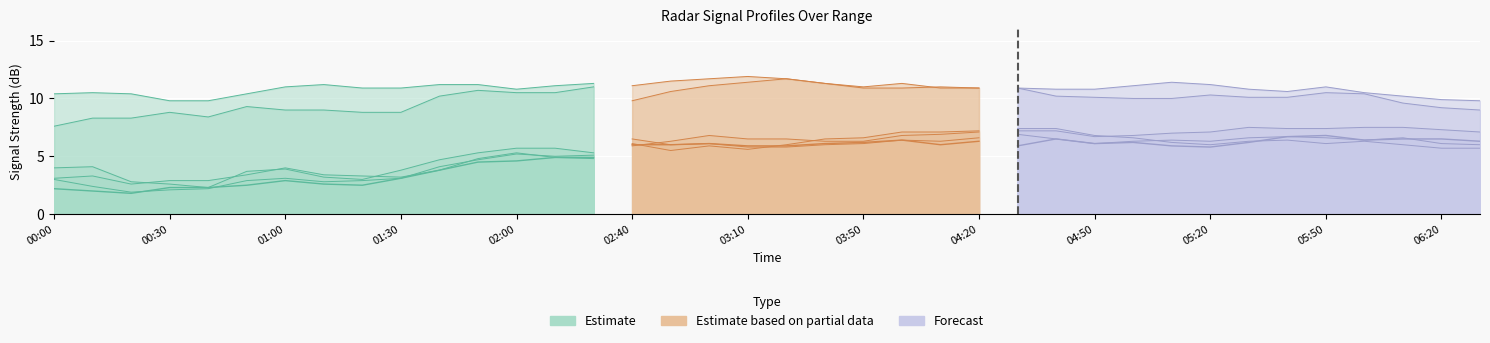

Reading right to left, list all the values displayed in this chart.

4.410: 6.3	6.5	6.5	6.4	6.8	6.7	6.2	5.8	5.9	6.2	6.1	6.5	5.9	6.3	6.0	6.4	6.2	6.1	5.9	5.9	6.1	6.0	6.0	4.9	4.9	4.6	4.5	3.8	3.1	2.5	2.6	2.9	2.5	2.3	2.3	1.8	2.0	2.2
5.001: 5.7	5.7	6.0	6.3	6.1	6.4	6.3	6.0	6.2	6.6	6.8	7.4	7.4	7.2	7.1	7.1	6.6	6.5	6.0	5.6	5.9	5.5	6.1	4.8	4.9	5.3	4.8	3.8	3.2	3.3	3.4	4.0	3.4	2.9	2.9	2.6	3.3	3.1
4.558: 6.0	6.1	6.6	6.4	6.6	6.7	6.6	6.3	6.4	6.3	6.1	6.5	6.9	6.6	6.3	6.4	6.1	6.0	5.8	5.8	6.1	6.0	6.5	5.1	5.0	5.2	4.7	4.1	3.1	2.9	2.8	3.1	2.9	2.2	2.1	1.9	2.4	3.0
3.672: 9.0	9.2	9.6	10.4	10.5	10.1	10.1	10.3	10.0	10.0	10.1	10.2	10.9	10.9	11.0	10.9	10.9	11.3	11.7	11.4	11.1	10.6	9.8	11.0	10.5	10.5	10.7	10.2	8.8	8.8	9.0	9.0	9.3	8.4	8.8	8.3	8.3	7.6
4.853: 7.1	7.3	7.5	7.5	7.4	7.4	7.5	7.1	7.0	6.8	6.7	7.2	7.2	7.1	6.9	6.8	6.3	6.3	6.5	6.5	6.8	6.3	5.9	5.3	5.7	5.7	5.3	4.7	3.8	3.0	3.2	3.9	3.7	2.3	2.6	2.8	4.1	4.0
3.524: 9.8	9.9	10.2	10.5	11.0	10.6	10.8	11.2	11.4	11.1	10.8	10.8	10.9	10.9	10.9	11.3	11.0	11.3	11.7	11.9	11.7	11.5	11.1	11.3	11.1	10.8	11.2	11.2	10.9	10.9	11.2	11.0	10.4	9.8	9.8	10.4	10.5	10.4